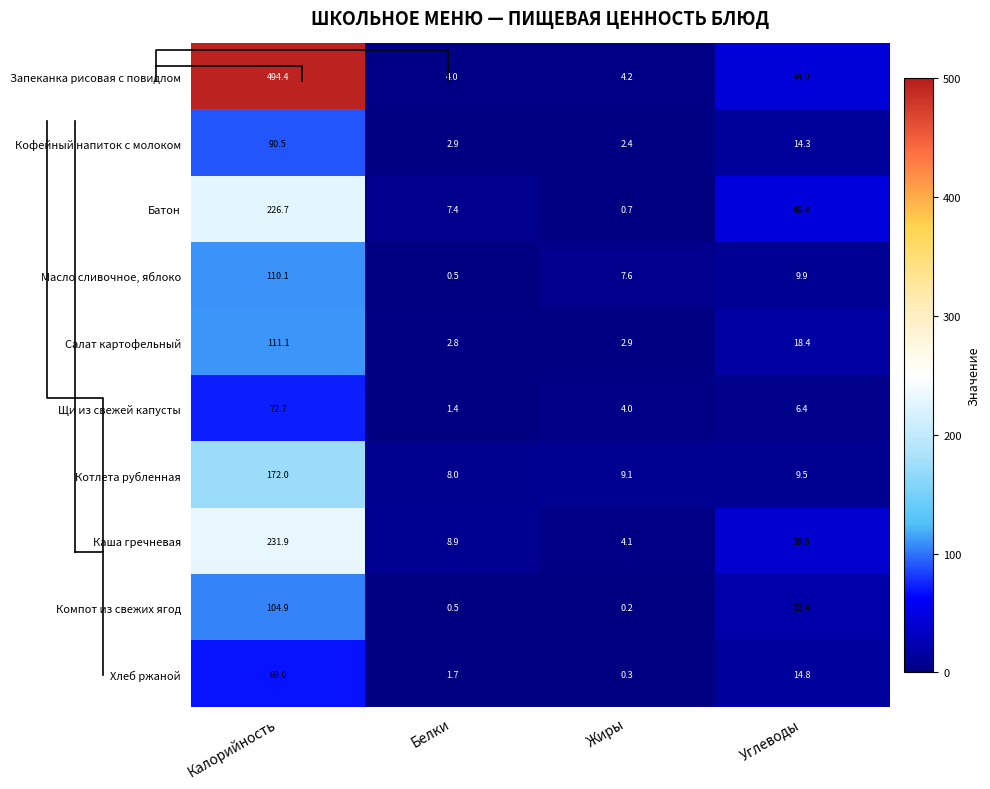

What is the maximum value for Масло сливочное, яблоко?

110.1